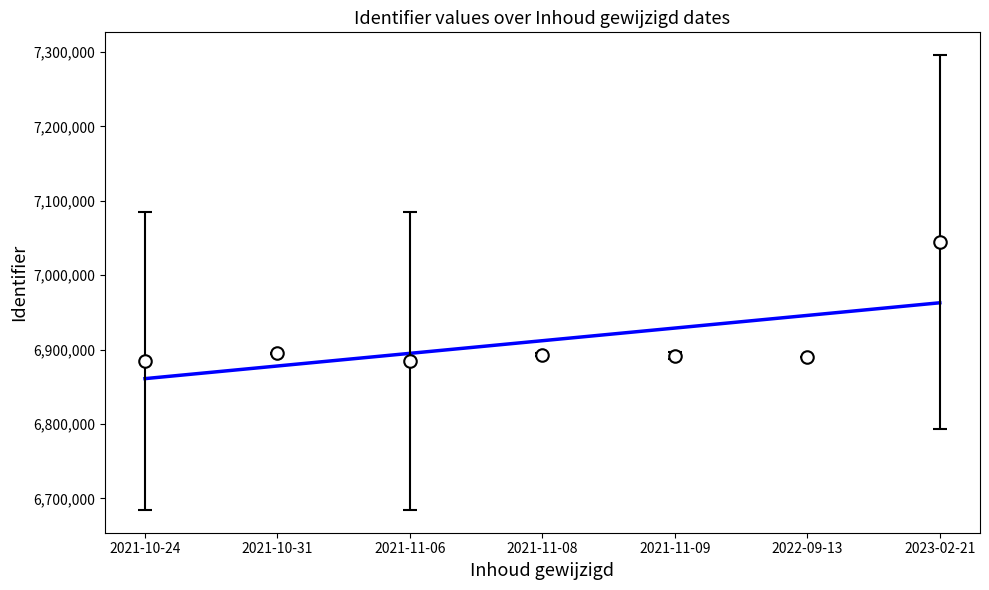

What is the difference between the highest and lowest values at 2021-10-24?

23933.5